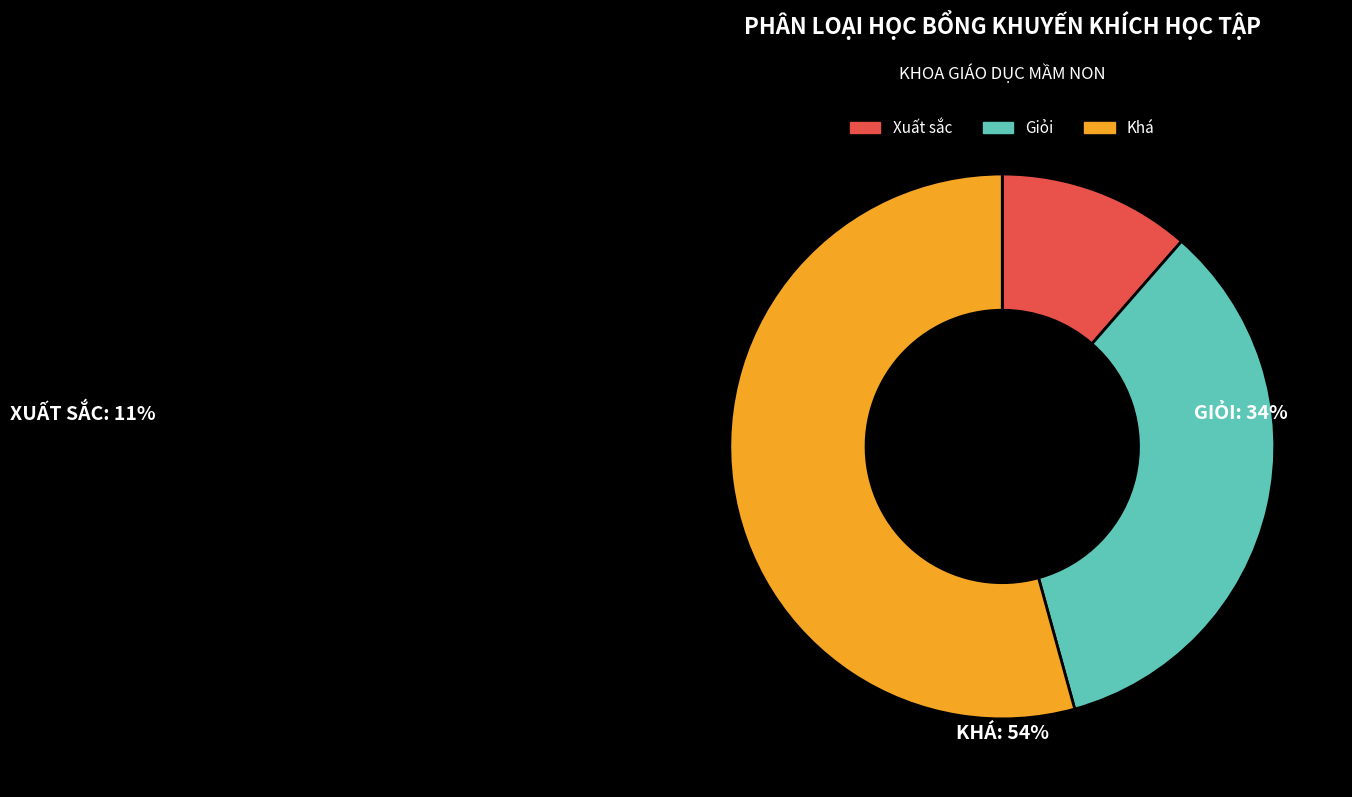

What is the ratio of the value at Xuất sắc to the value at Giỏi?

0.3